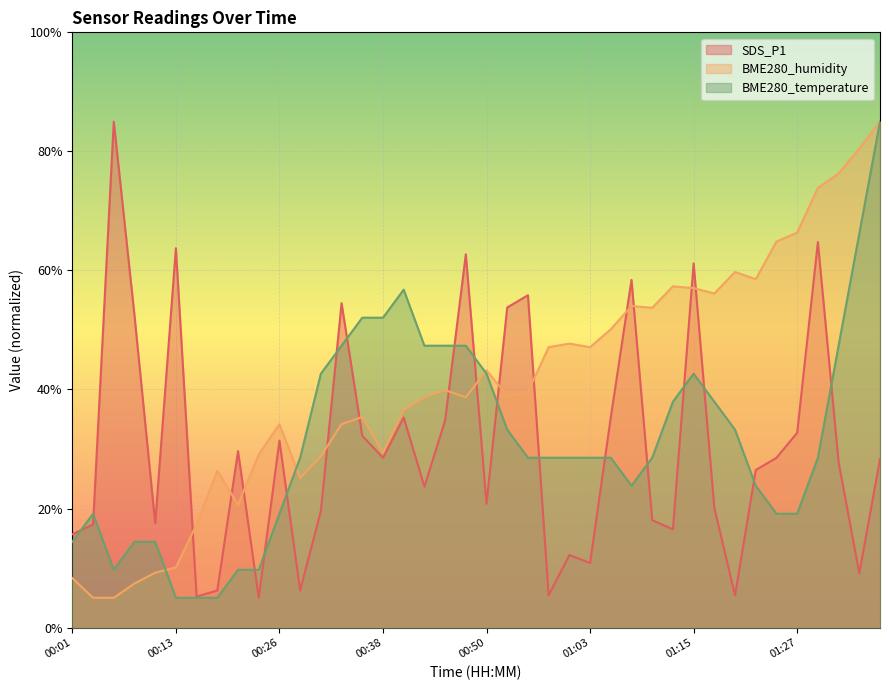

Which has a higher value, 00:50 or 00:16?

00:50